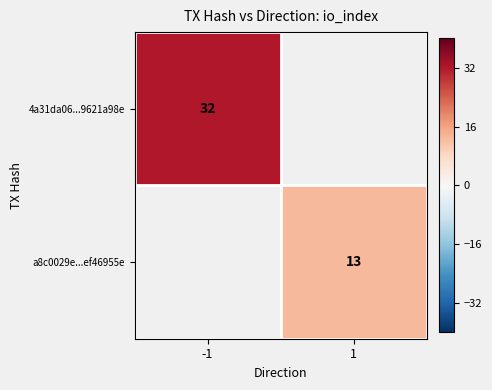

True or false: 4a31da06...9621a98e has a value of 32 at -1.

True